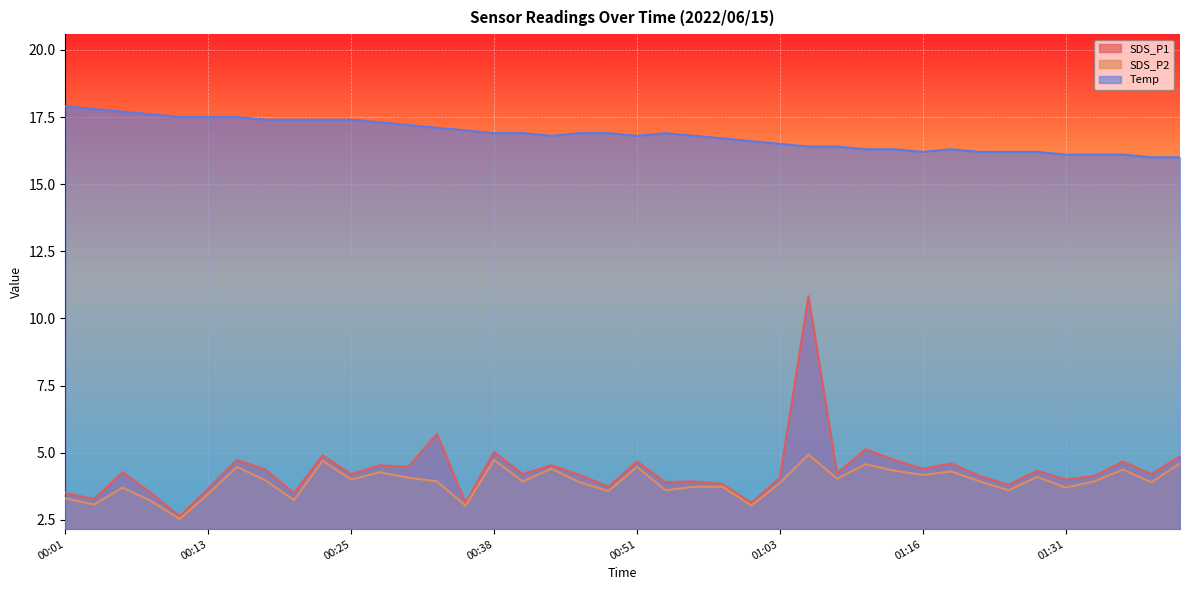

Reading left to right, transcribe all the data shown in this chart.

SDS_P1: 00:01=3.5	00:03=3.3	00:06=4.3	00:08=3.5	00:11=2.6	00:13=3.7	00:16=4.7	00:18=4.4	00:20=3.5	00:23=4.9	00:25=4.2	00:28=4.5	00:30=4.5	00:33=5.7	00:35=3.1	00:38=5.0	00:40=4.2	00:43=4.5	00:46=4.2	00:48=3.7	00:51=4.7	00:53=3.9	00:56=3.9	00:58=3.8	01:01=3.1	01:03=4.1	01:06=10.8	01:08=4.2	01:11=5.1	01:14=4.7	01:16=4.4	01:19=4.6	01:22=4.1	01:25=3.8	01:28=4.3	01:31=4.0	01:33=4.1	01:36=4.7	01:38=4.2	01:41=4.9
SDS_P2: 00:01=3.3	00:03=3.1	00:06=3.7	00:08=3.2	00:11=2.5	00:13=3.5	00:16=4.5	00:18=4.0	00:20=3.2	00:23=4.7	00:25=4.0	00:28=4.3	00:30=4.1	00:33=3.9	00:35=3.0	00:38=4.7	00:40=3.9	00:43=4.4	00:46=3.9	00:48=3.6	00:51=4.5	00:53=3.6	00:56=3.7	00:58=3.7	01:01=3.0	01:03=3.9	01:06=4.9	01:08=4.0	01:11=4.6	01:14=4.3	01:16=4.2	01:19=4.3	01:22=3.9	01:25=3.6	01:28=4.1	01:31=3.7	01:33=3.9	01:36=4.4	01:38=3.9	01:41=4.6
Temp: 00:01=17.9	00:03=17.8	00:06=17.7	00:08=17.6	00:11=17.5	00:13=17.5	00:16=17.5	00:18=17.4	00:20=17.4	00:23=17.4	00:25=17.4	00:28=17.3	00:30=17.2	00:33=17.1	00:35=17.0	00:38=16.9	00:40=16.9	00:43=16.8	00:46=16.9	00:48=16.9	00:51=16.8	00:53=16.9	00:56=16.8	00:58=16.7	01:01=16.6	01:03=16.5	01:06=16.4	01:08=16.4	01:11=16.3	01:14=16.3	01:16=16.2	01:19=16.3	01:22=16.2	01:25=16.2	01:28=16.2	01:31=16.1	01:33=16.1	01:36=16.1	01:38=16.0	01:41=16.0